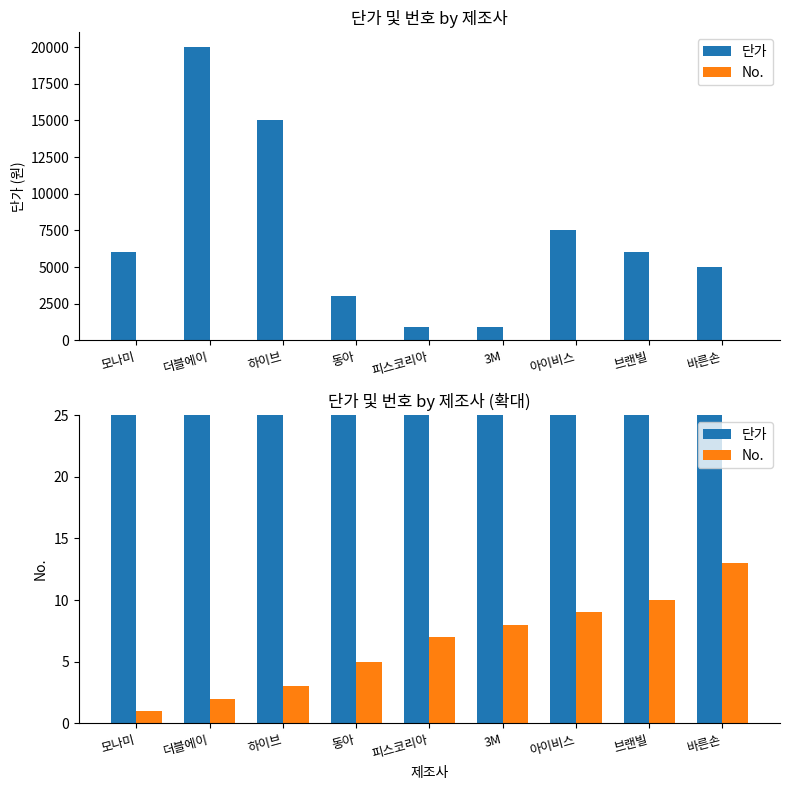

Reading right to left, list all the values displayed in this chart.

단가: 바른손=5000	브랜빌=6000	아이비스=7500	3M=900	피스코리아=950	동아=3000	하이브=15000	더블에이=20000	모나미=6000
No.: 바른손=13	브랜빌=10	아이비스=9	3M=8	피스코리아=7	동아=5	하이브=3	더블에이=2	모나미=1